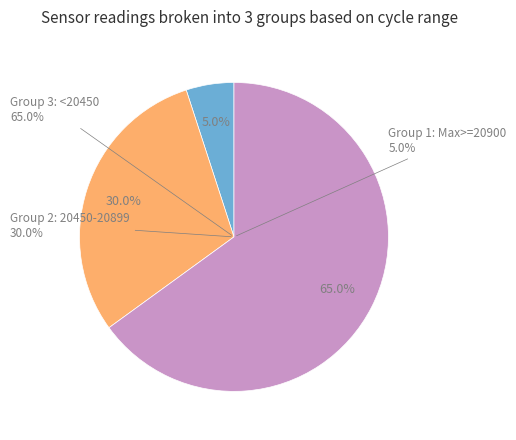

Which slice is the largest?

3